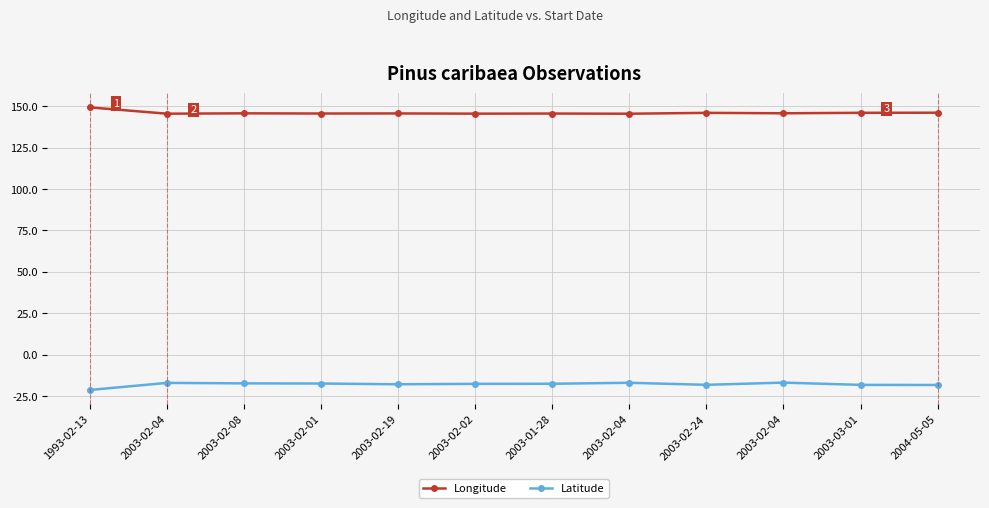

Is this an area chart (filled region under the line)?

No